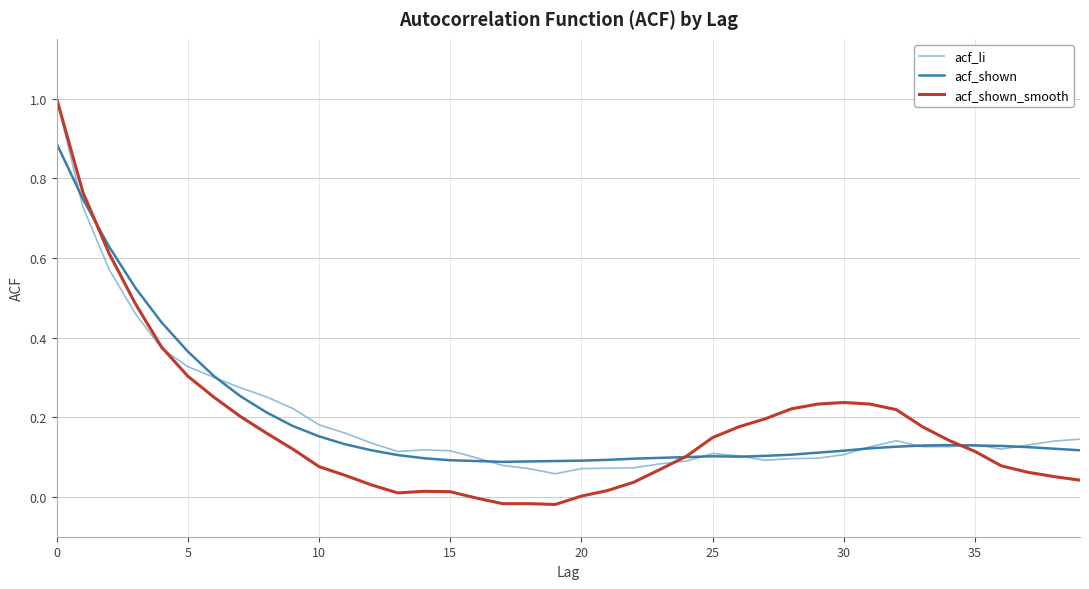

What is the maximum value shown in the chart?

1.0